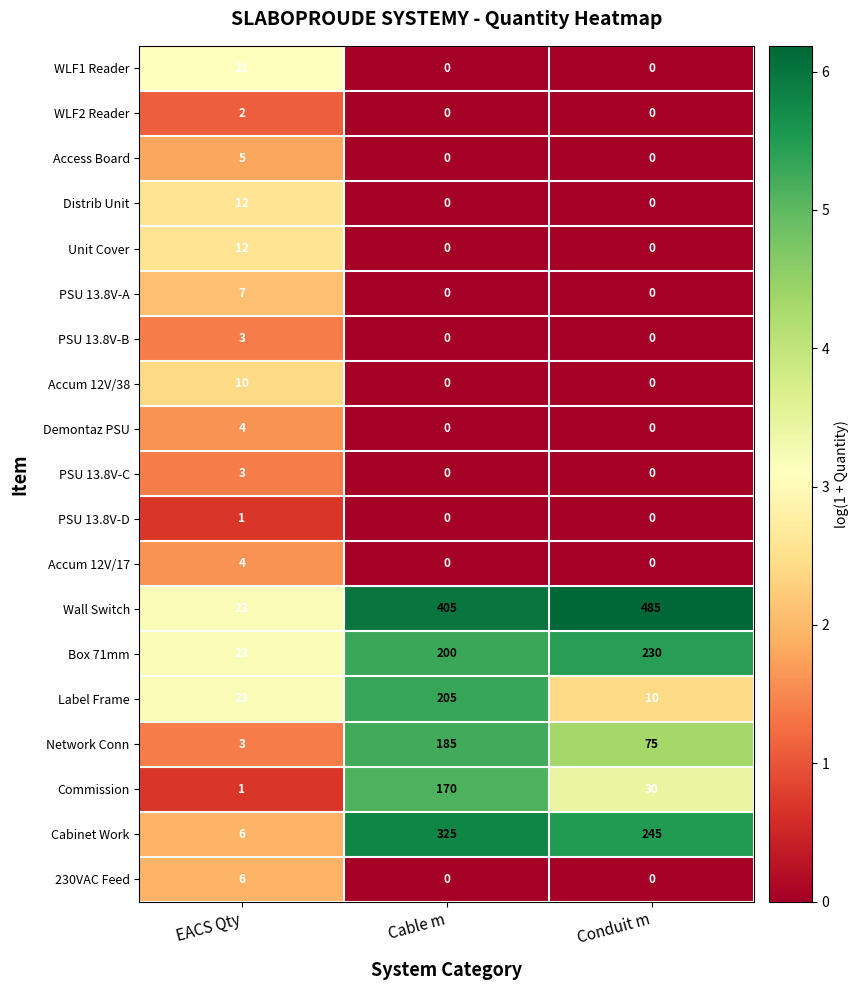

What value does the Commission series have at Conduit m?

30